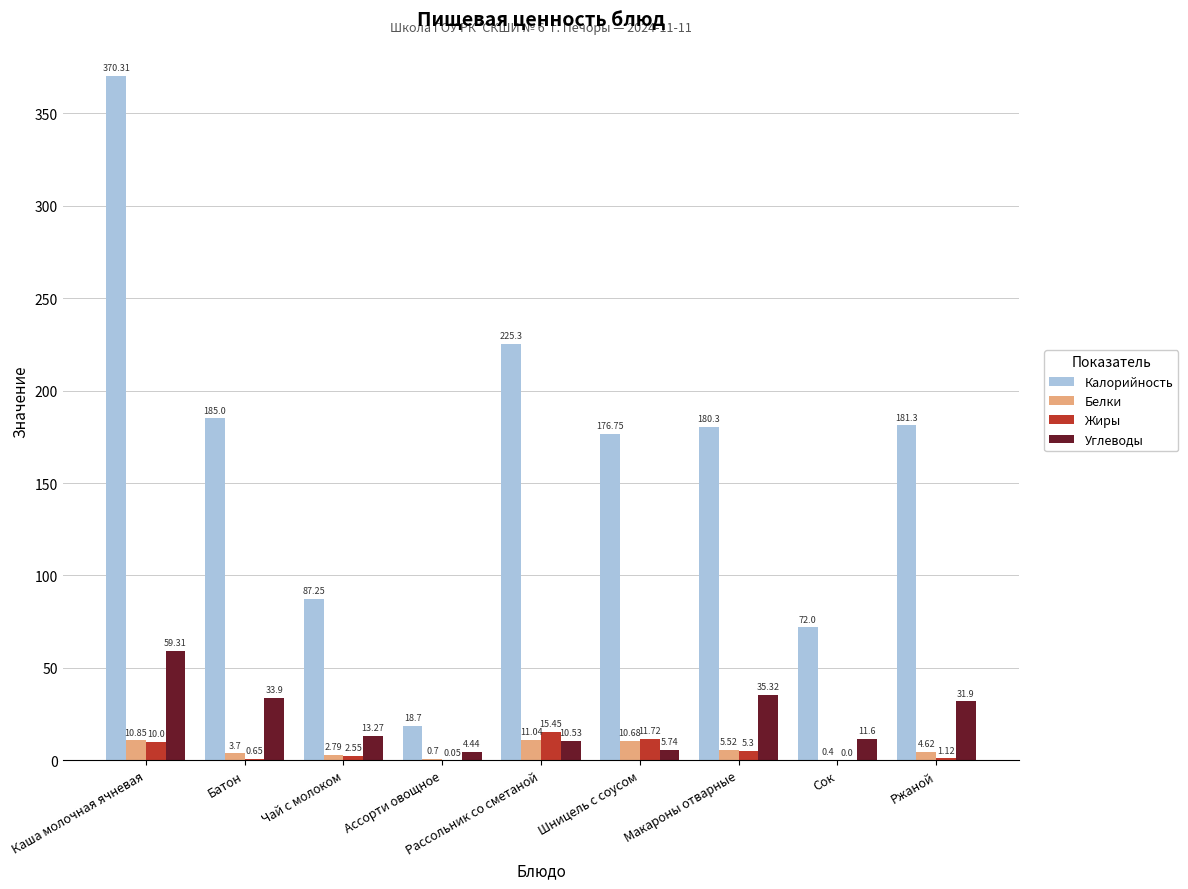

Is the value of Калорийность at Ассорти овощное greater than the value of Жиры at Сок?

Yes